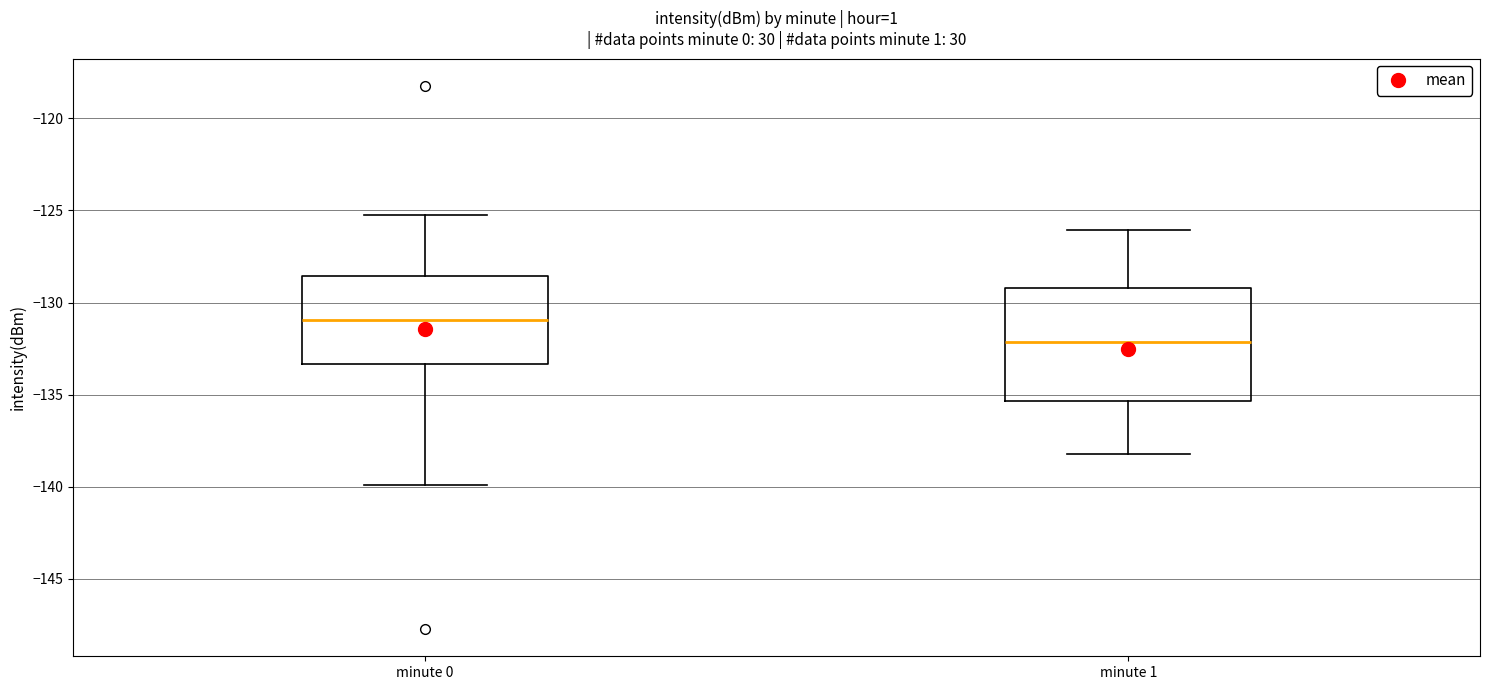

Where does the median line of the box for minute 0 sit on the y-axis? The values are not printed on the chart, so give them approximately, as read against the axis.

-131.0